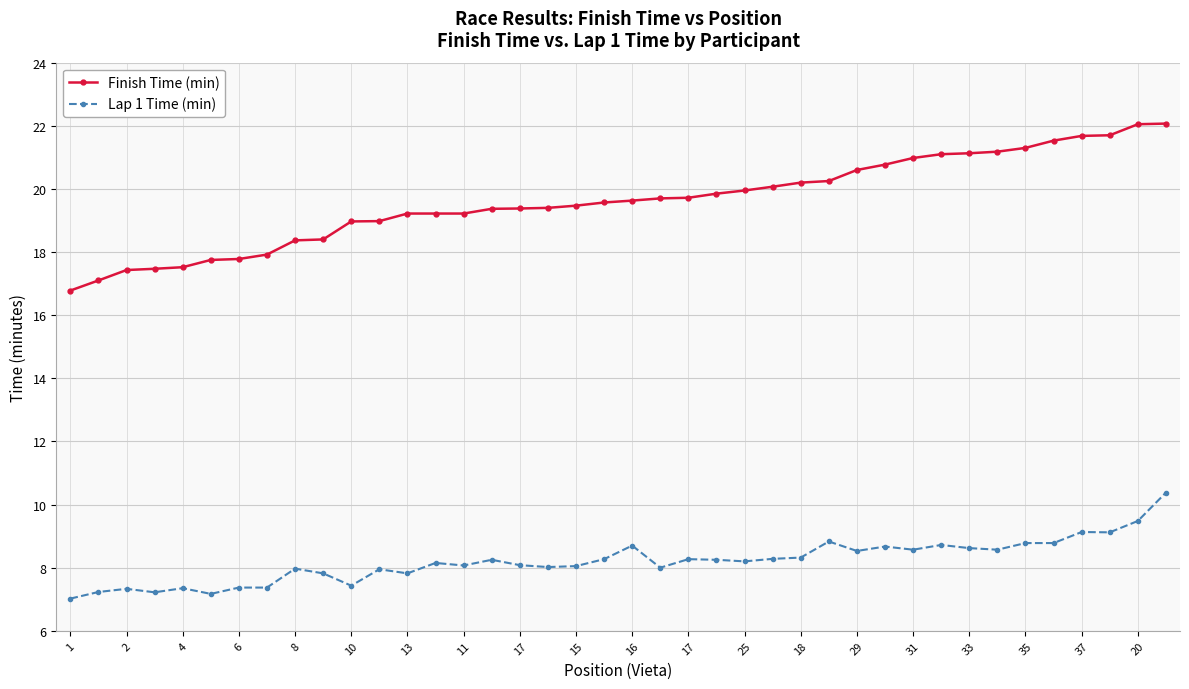

What is the value of the Lap 1 Time (min) point at the 39th from the left?

9.5